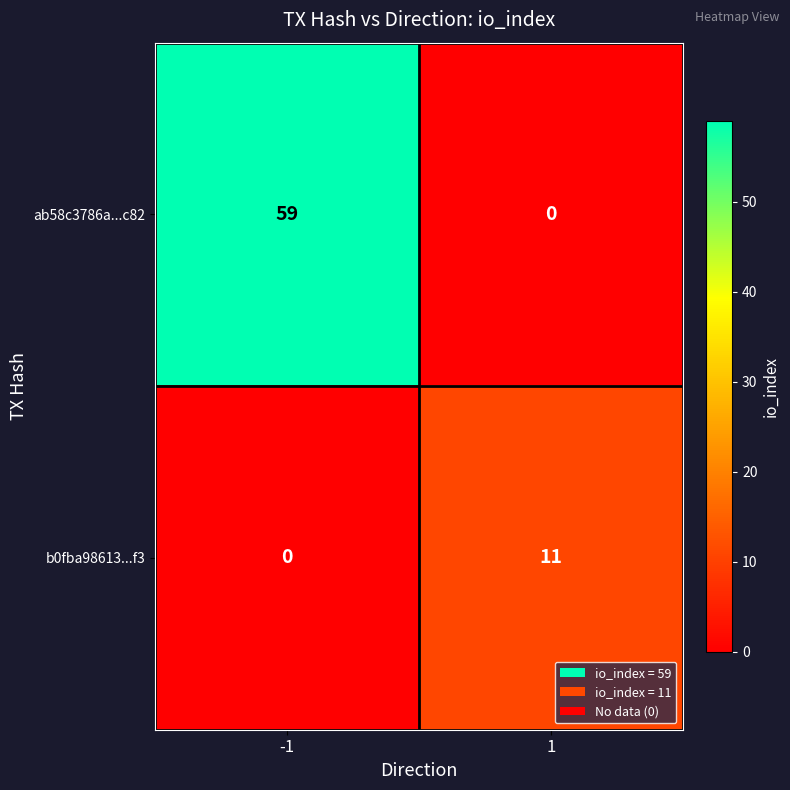

What is the maximum value for b0fba98613...f3?

11